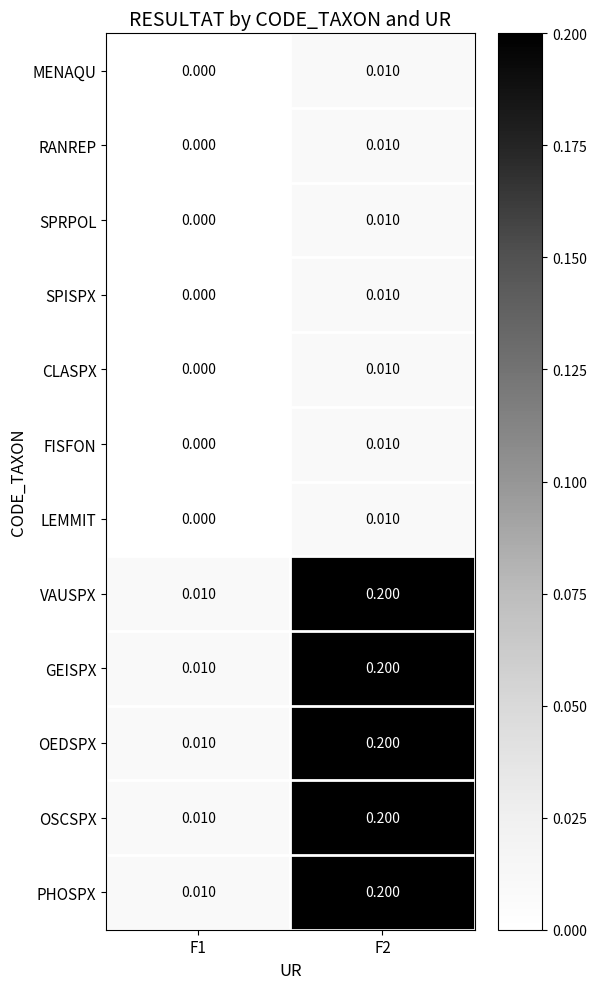

Is the value of SPISPX at F1 greater than the value of GEISPX at F1?

No